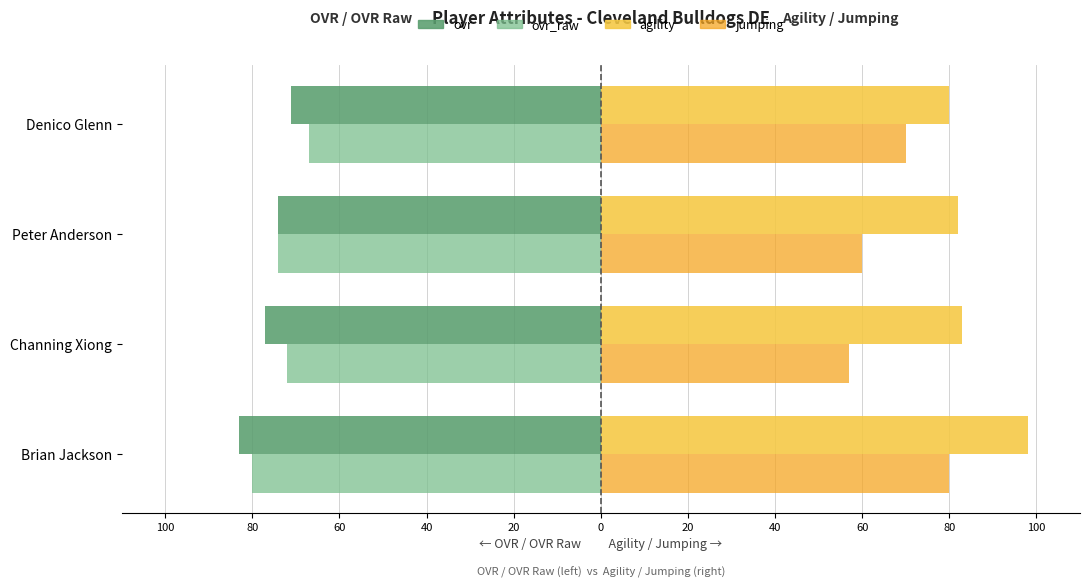

What are all the series names shown in the legend?

ovr, ovr_raw, agility, jumping